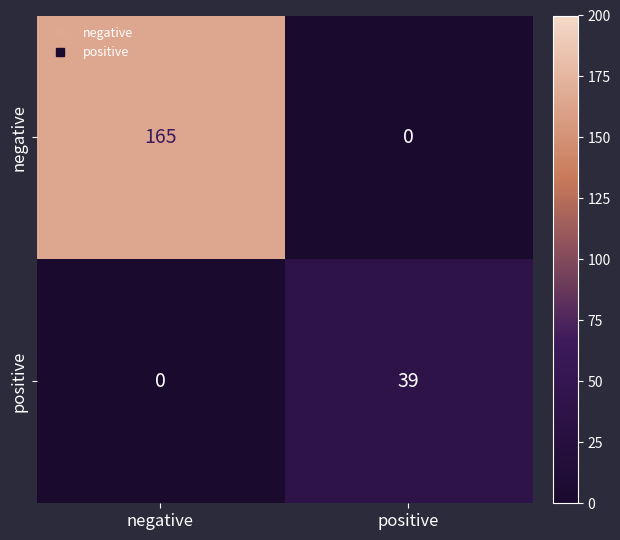

Reading right to left, transcribe all the data shown in this chart.

negative: positive=0	negative=165
positive: positive=39	negative=0